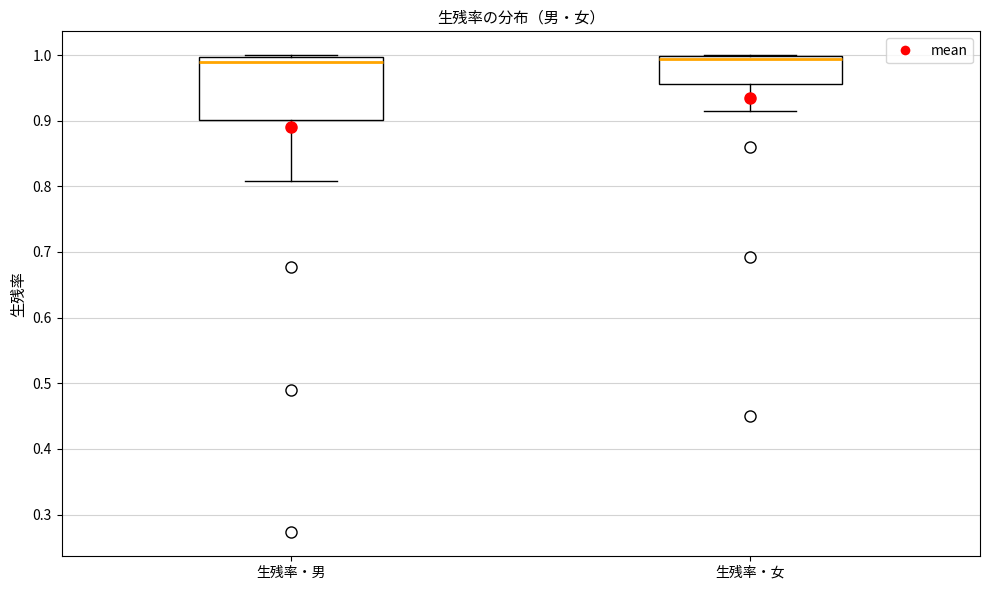

Comparing the boxes themselves (not the whiskers), which one is the tallest?

生残率・男